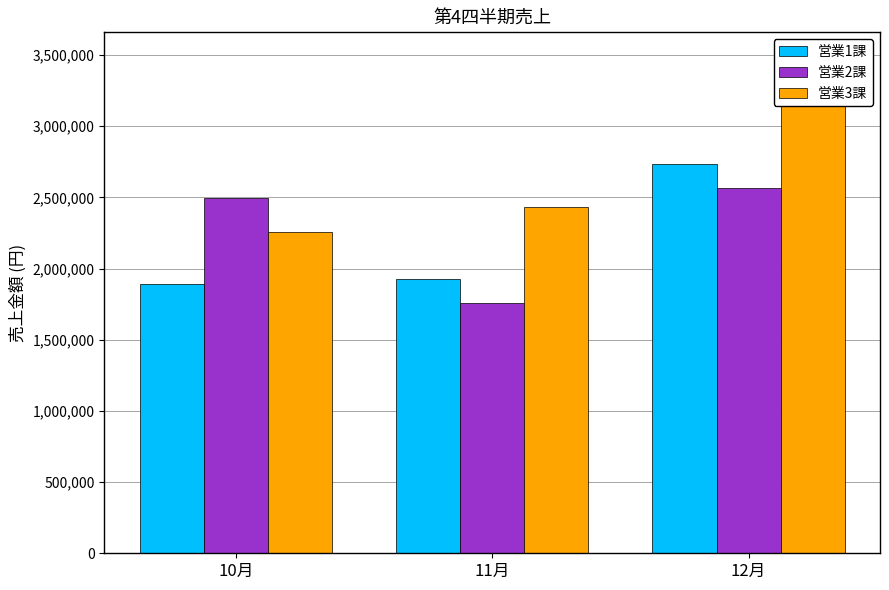

List the series in order of their peak value, highest first.

営業3課, 営業1課, 営業2課